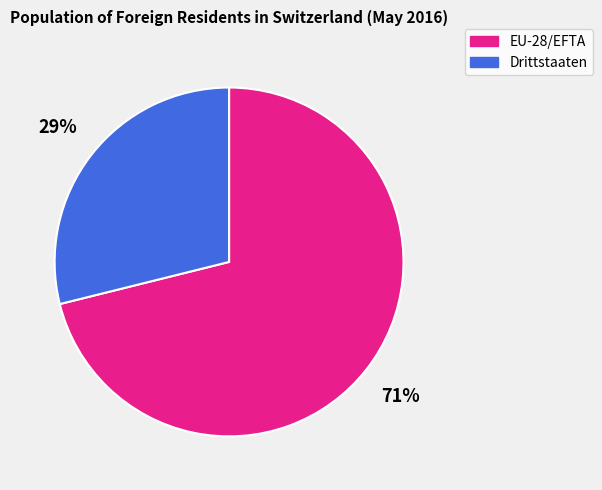

Rank the categories by value from highest to lowest.

EU-28/EFTA, Drittstaaten